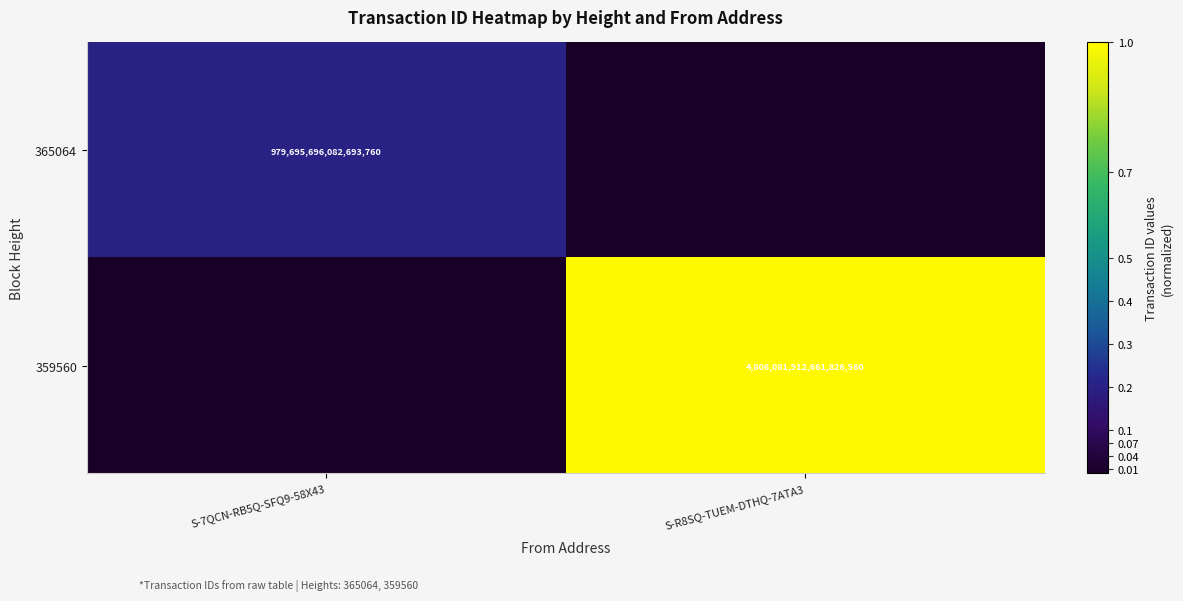

True or false: 365064 has a value of 1668110694448253440 at S-7QCN-RB5Q-SFQ9-58X43.

False